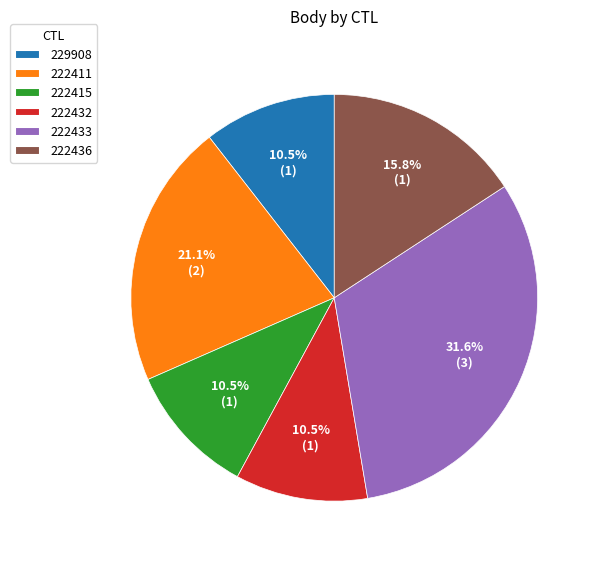

Which slice is the largest?

222433